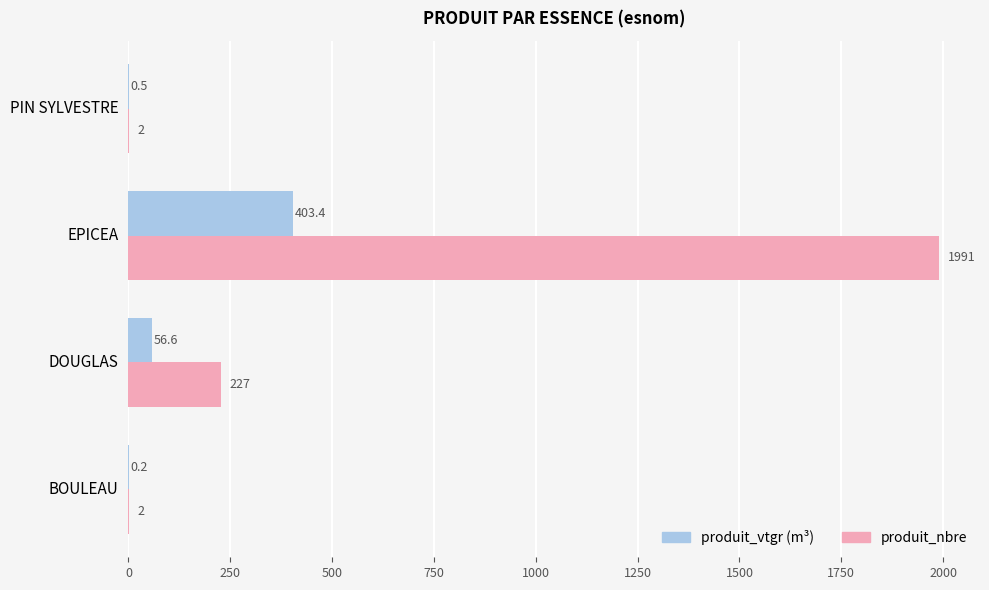

At which category is the sum across all series the highest?

EPICEA